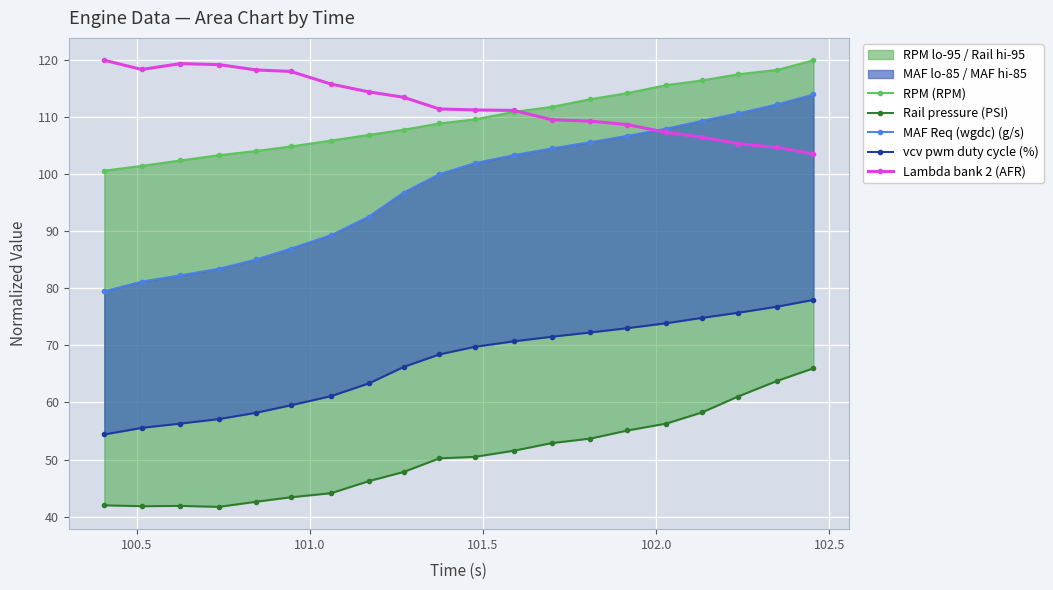

What is the value of the Lambda bank 2 (AFR) point at the 14th from the left?

109.3